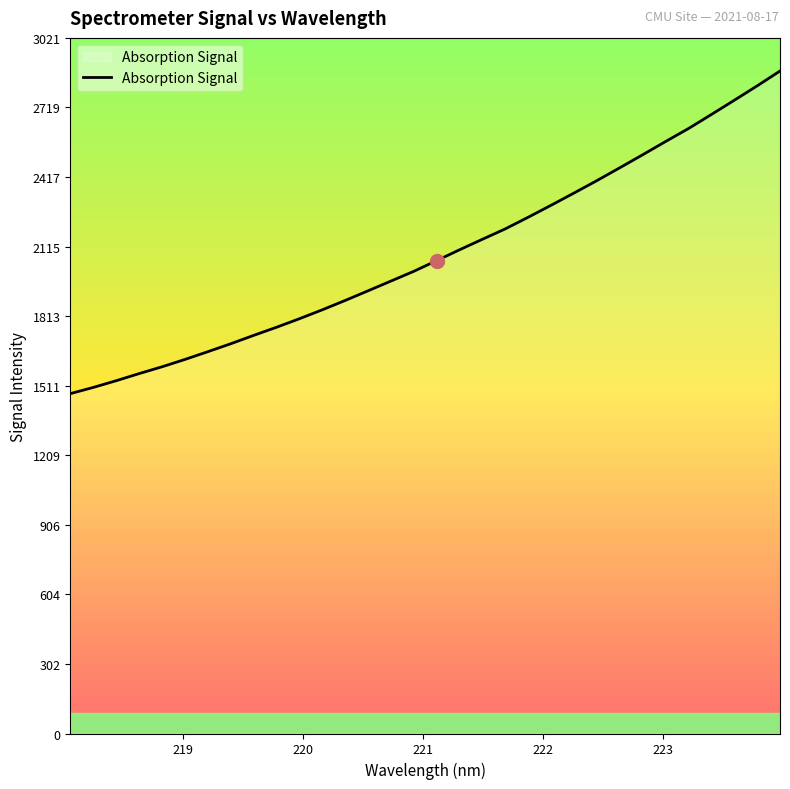

What is the minimum value shown in the chart?

1476.1